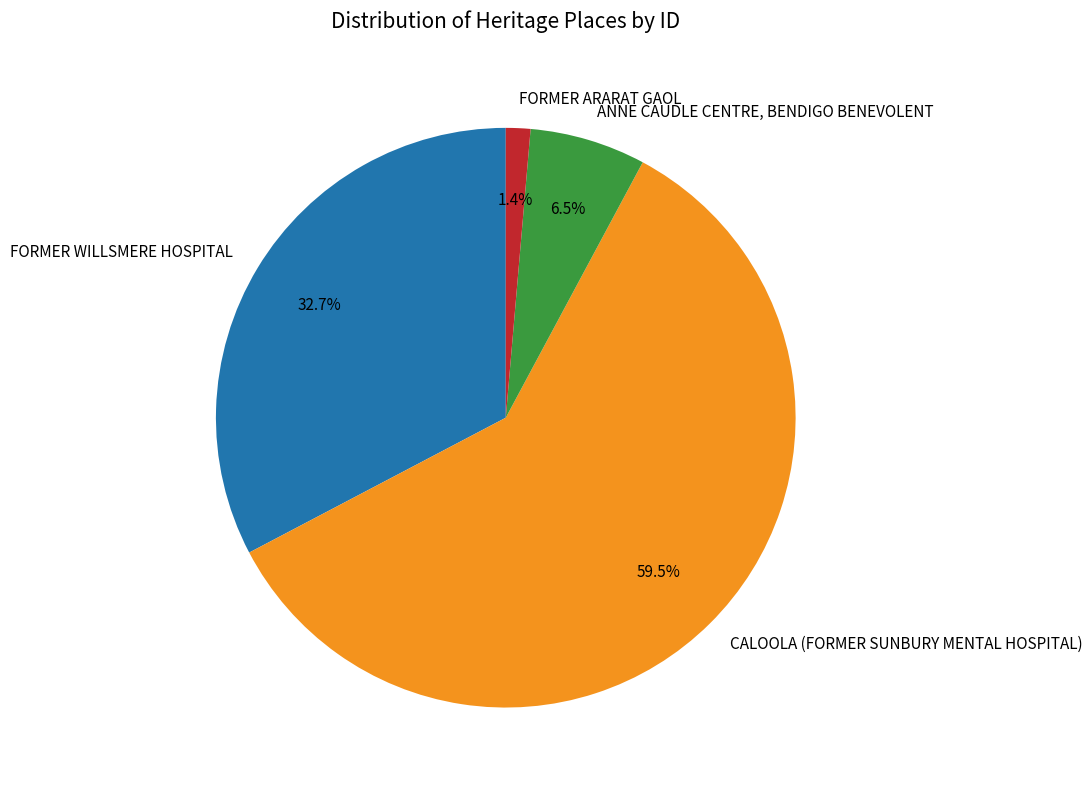

To the nearest percent, what is the average slice percentage?

25%